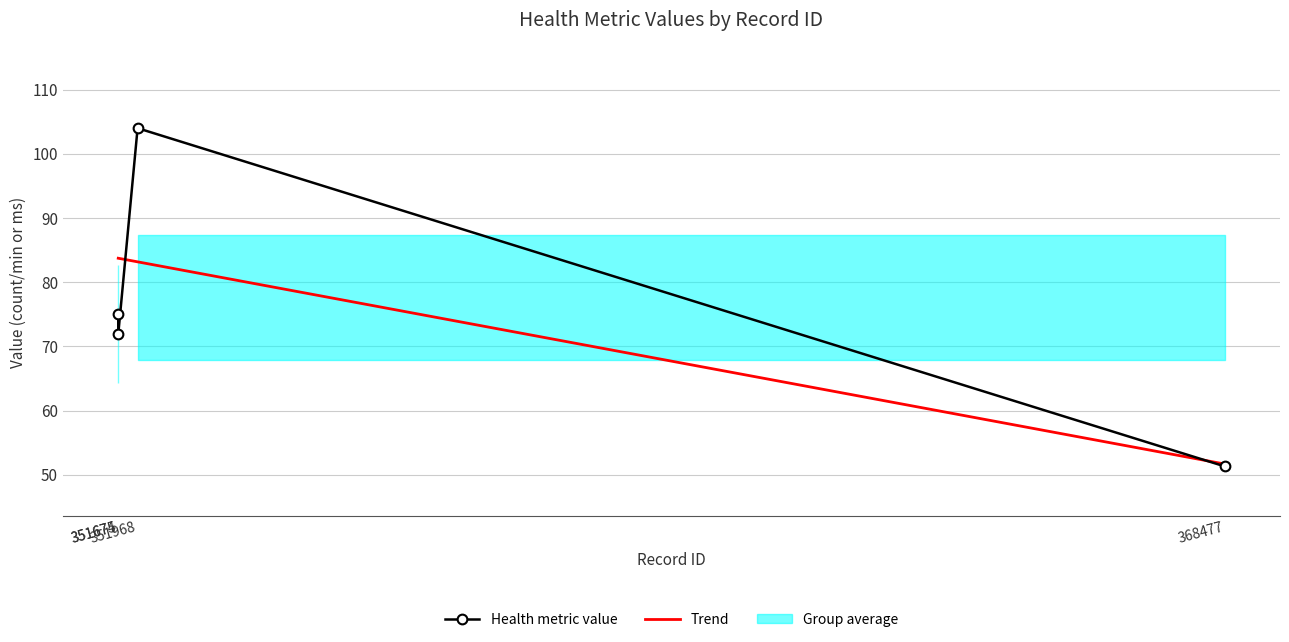

How many times do Health metric value and Trend cross each other?

2